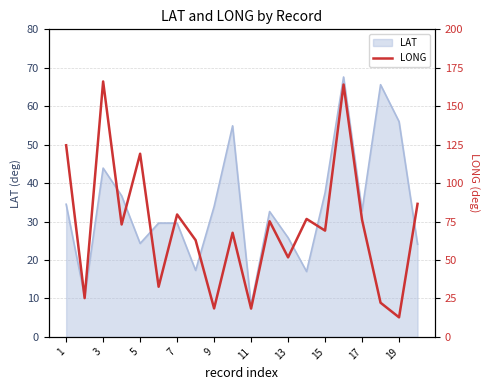

Reading left to right, extract all data points from this chart.

124.6	25.2	166.1	73.1	119.1	32.6	79.6	62.9	18.5	67.7	18.4	75.2	51.7	76.7	69.1	164.1	76.1	22.2	12.7	86.5